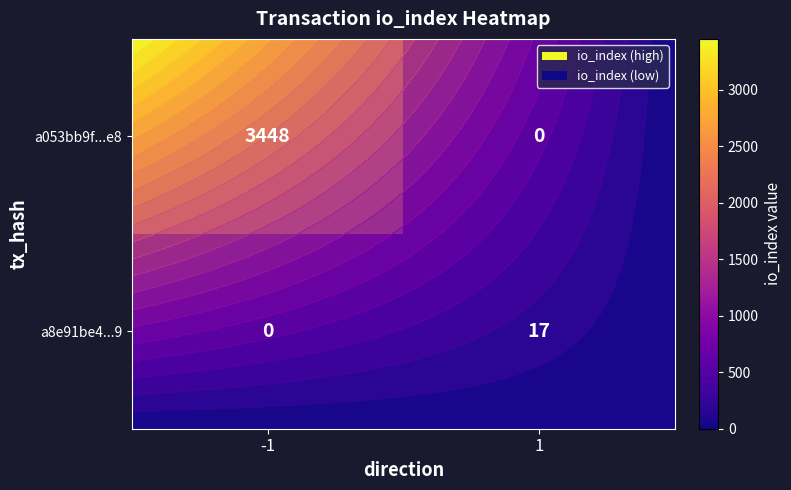

What is the average value of the a053bb9f...e8 series?

1724